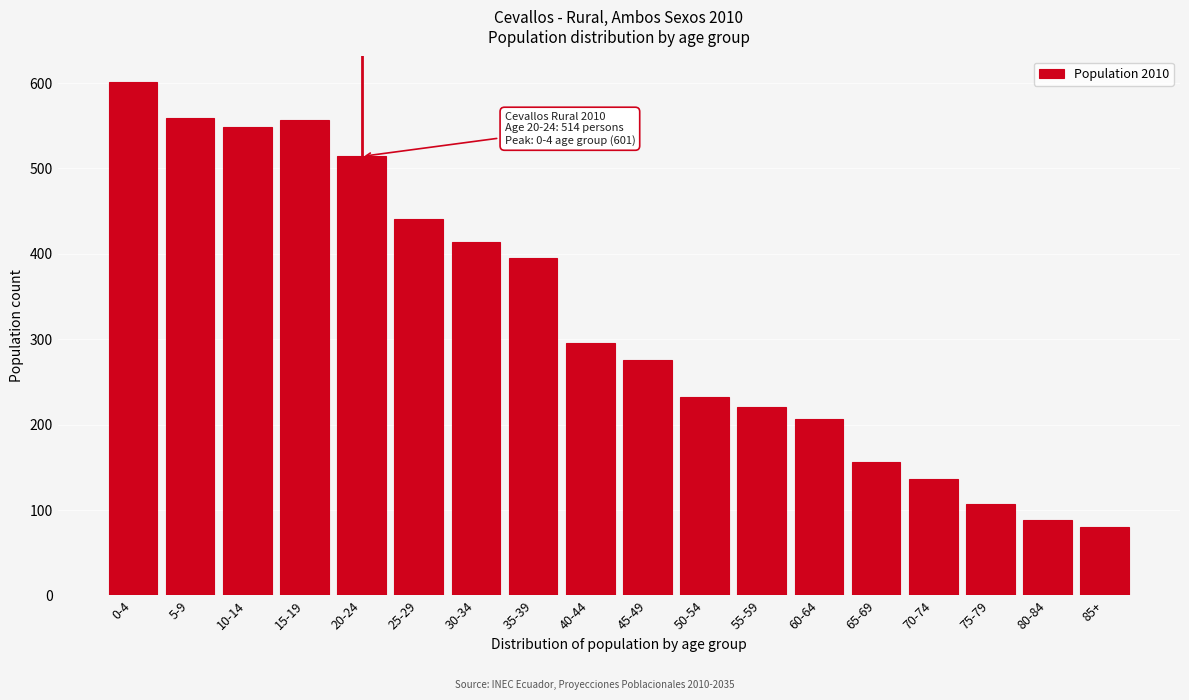

What is the difference between the values at 55-59 and 20-24?

293